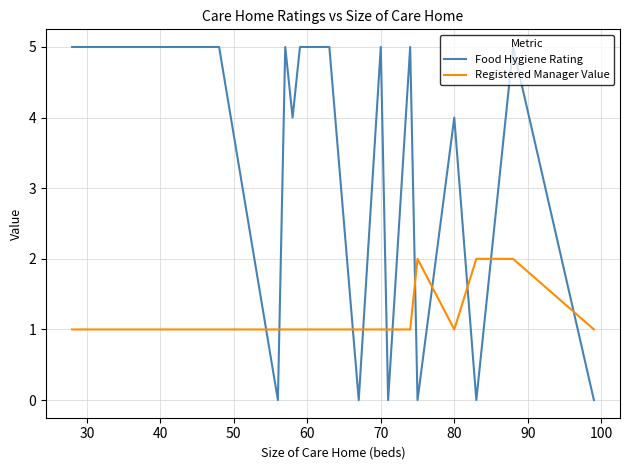

What is the maximum value shown in the chart?

5